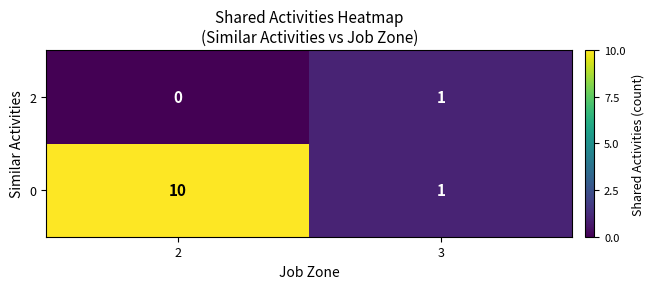

List the series in order of their peak value, lowest first.

2, 0